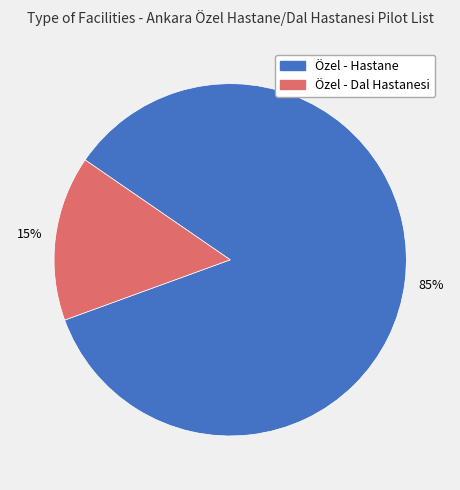

Which slice represents more than half of the pie?

Özel - Hastane